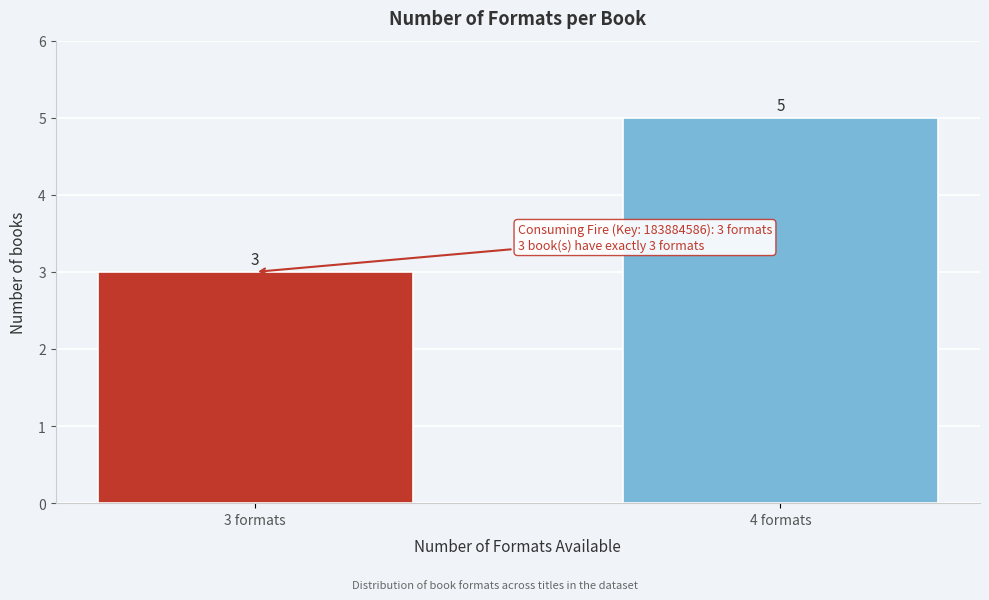

Reading right to left, transcribe all the data shown in this chart.

4 formats=5	3 formats=3